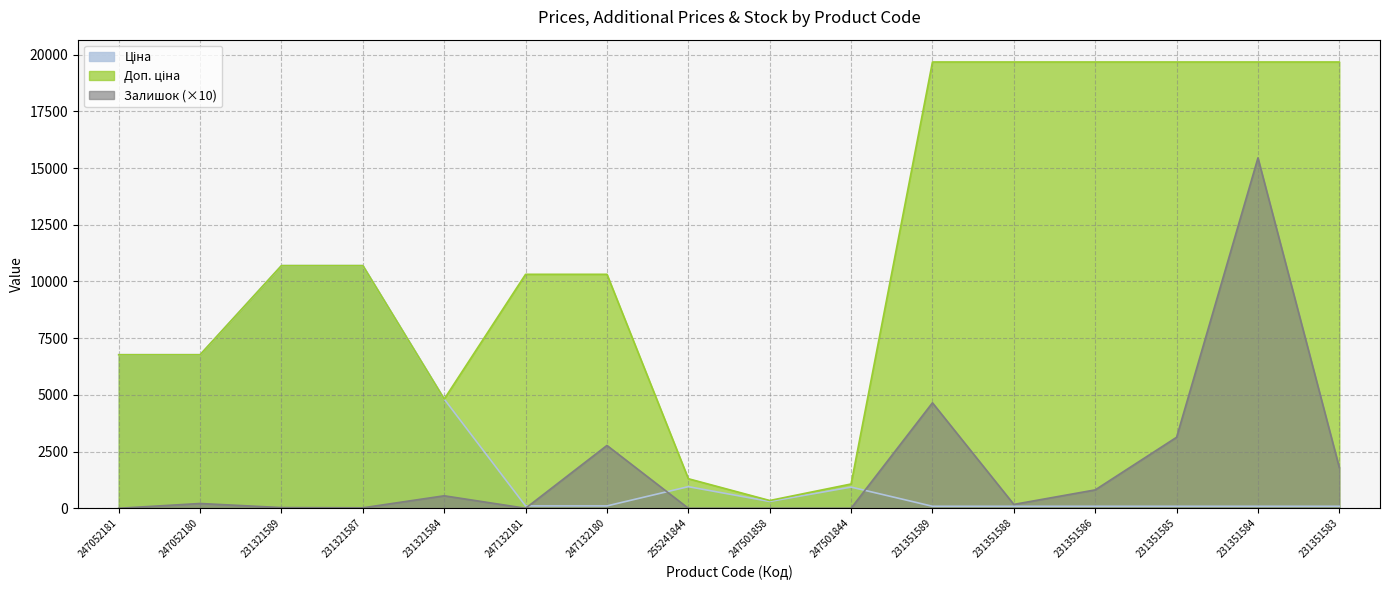

What is the total value across all series at 247052181?

13542.8